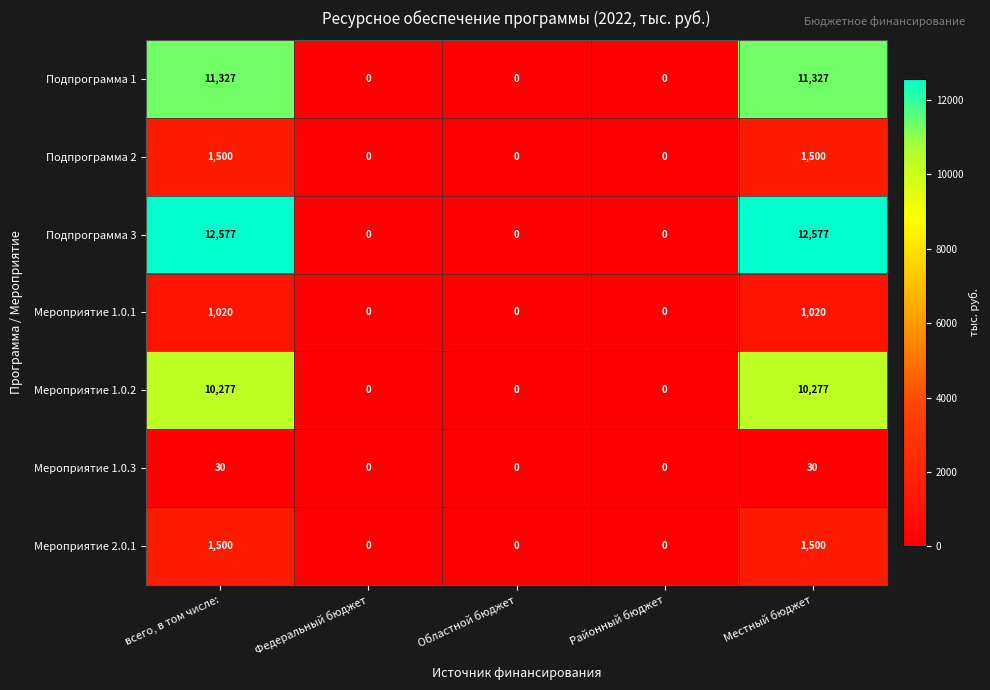

Is the value of Мероприятие 1.0.3 at Местный бюджет greater than the value of Мероприятие 1.0.2 at Областной бюджет?

Yes